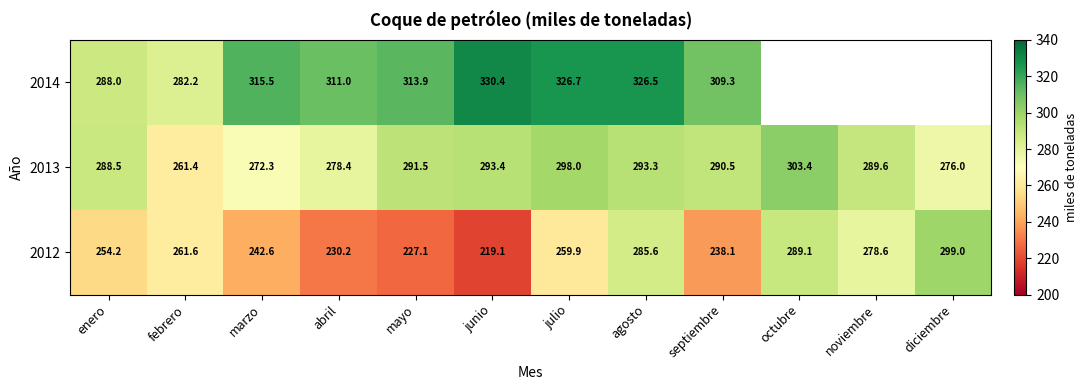

Is the value of 2013 at junio greater than the value of 2014 at marzo?

No